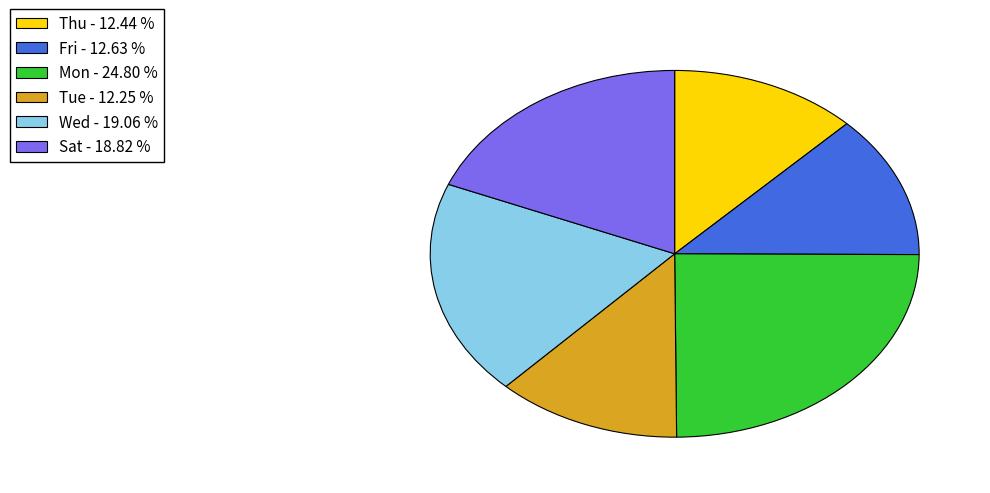

Does any single category account for the majority?

No